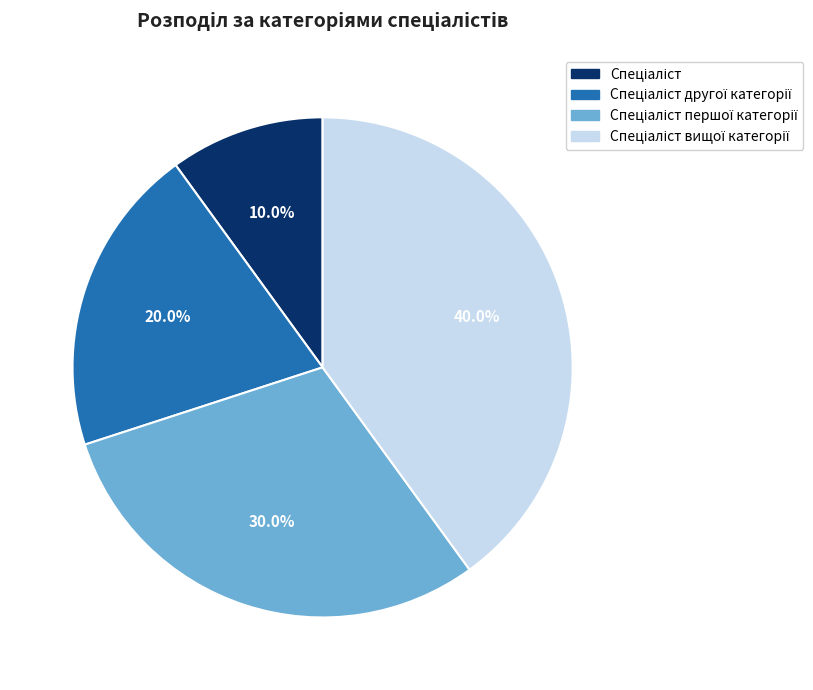

Is there any slice that represents more than half of the pie?

No